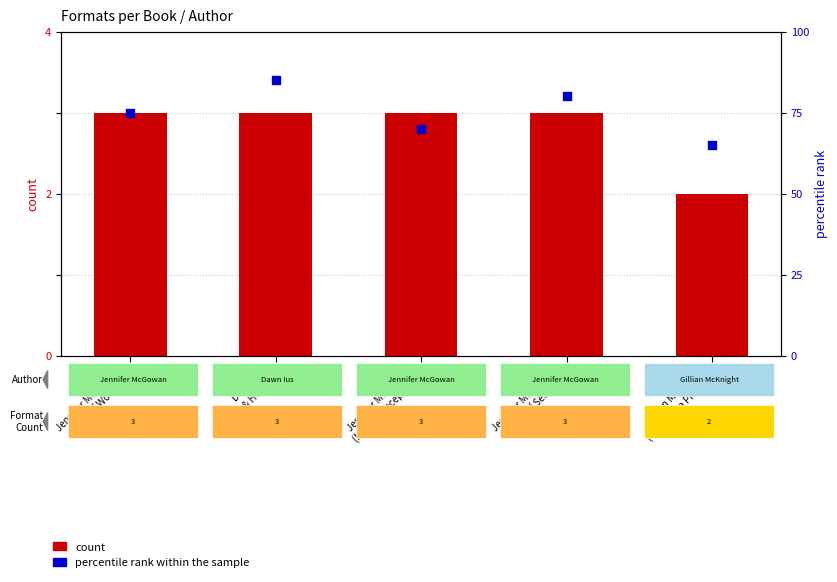

Which series reaches the minimum Y coordinate?

count